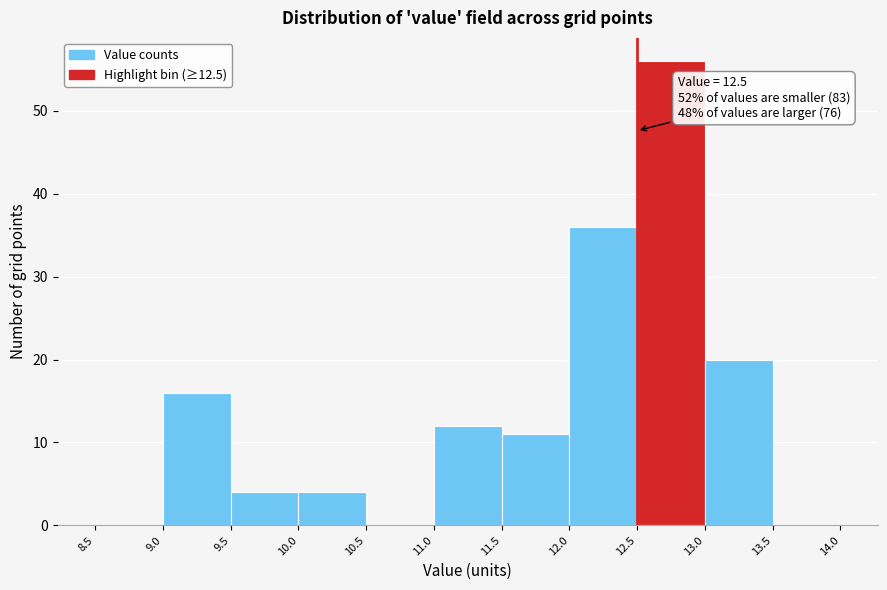

Over which range of the x-axis is the bar tallest?

12.5 to 13.0